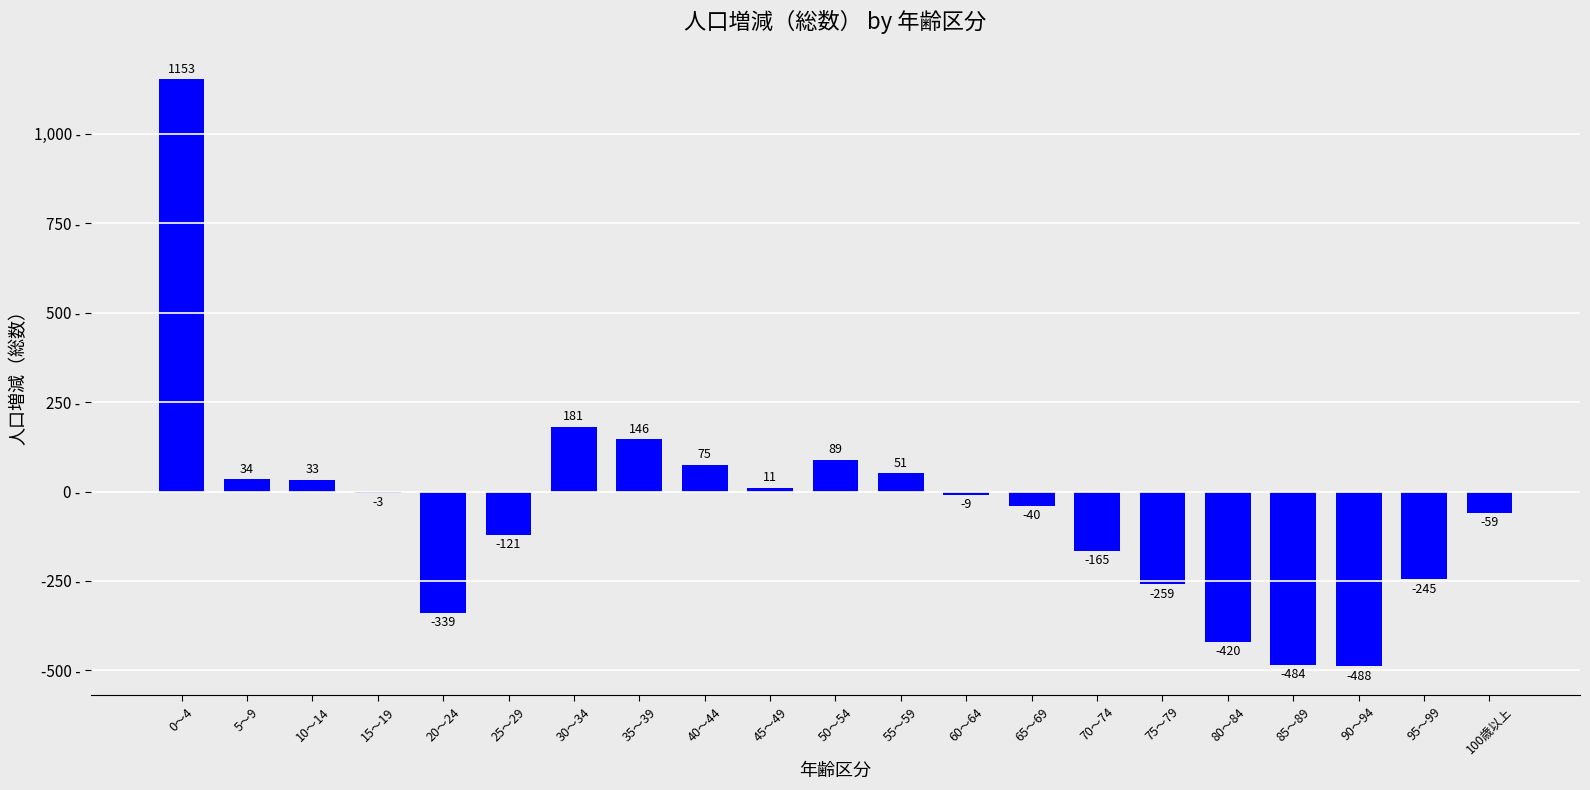

Which category has the highest value across all series?

0～4